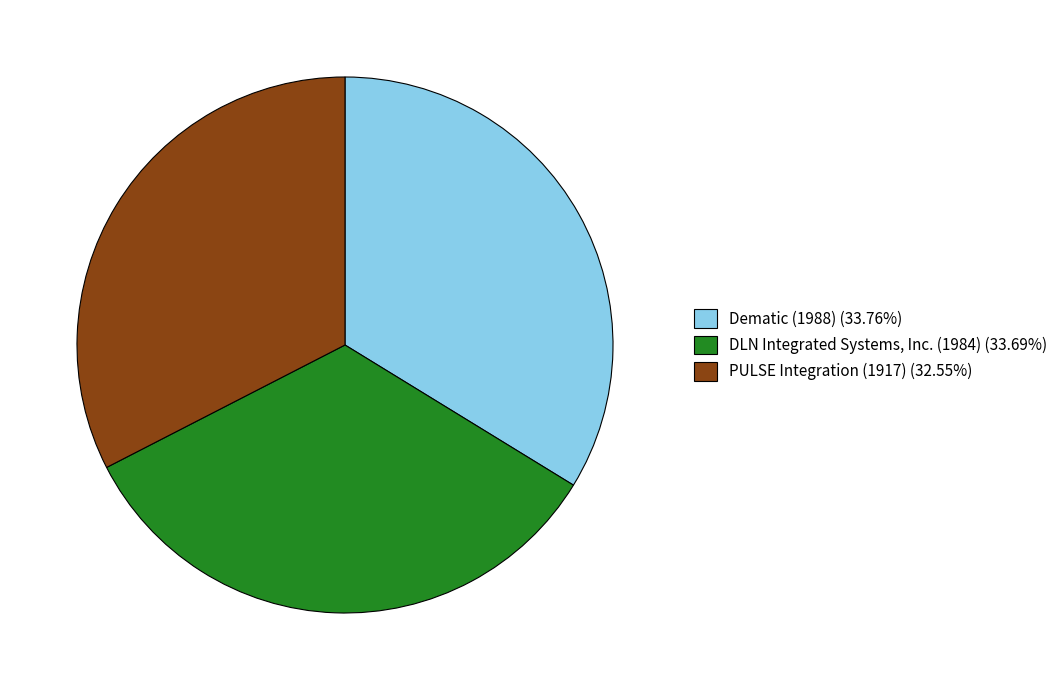

Count the number of slices in the pie.

3